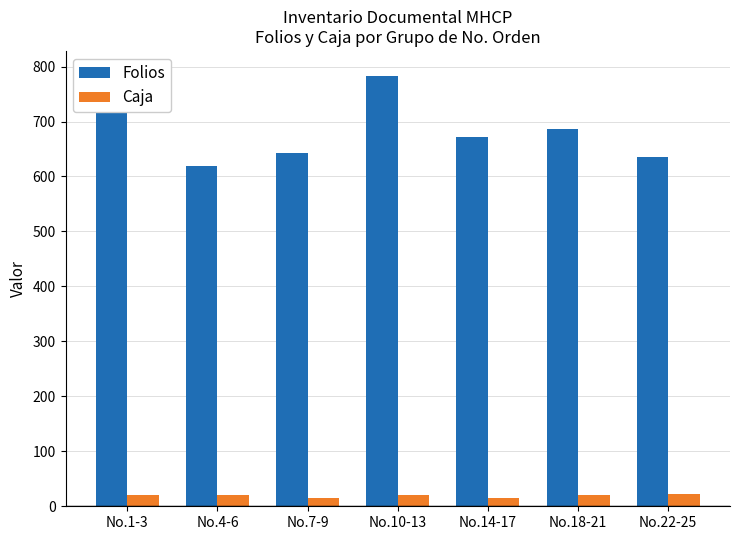

Is the value of Folios at No.22-25 greater than the value of Caja at No.14-17?

Yes